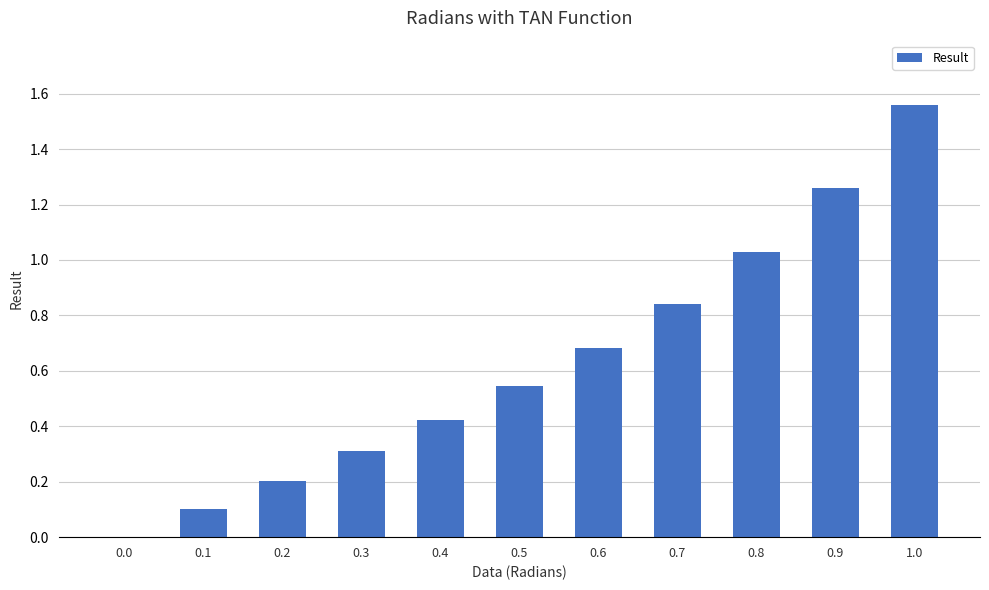

What value does the data have at 0.6?

0.7